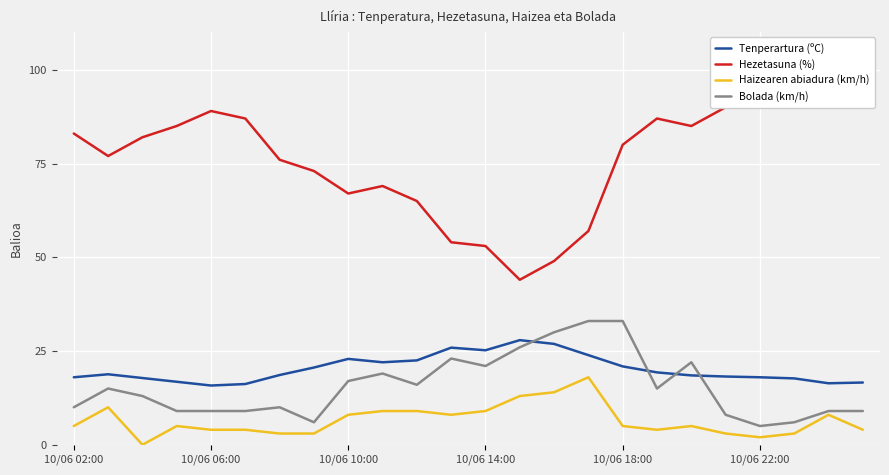

In Hezetasuna (%), how many points are higher than both neighbors (excluding endpoints)?

4